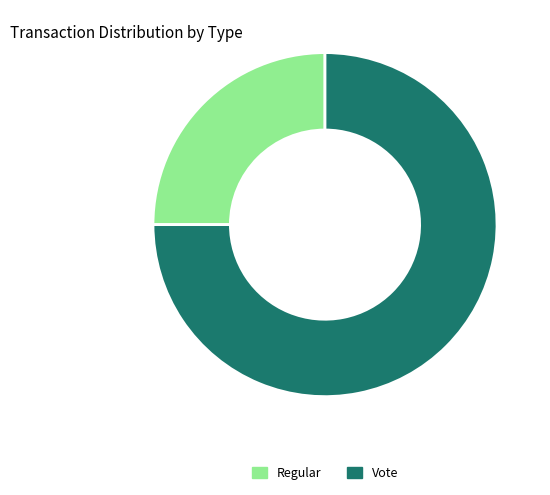

Combined, do Vote and Regular account for over 50%?

Yes